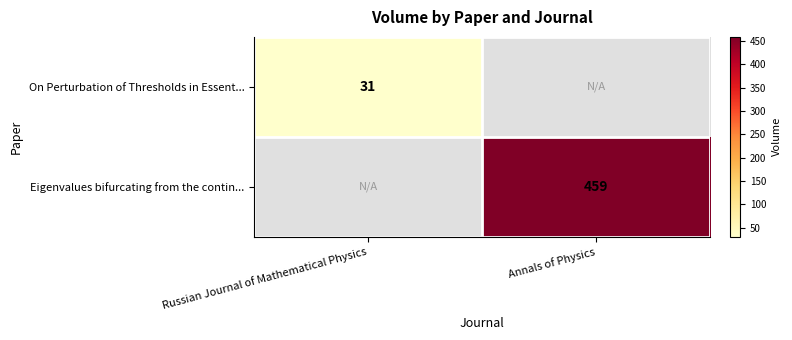

Is it true that On Perturbation of Thresholds in Essent... equals 31 at Russian Journal of Mathematical Physics?

True